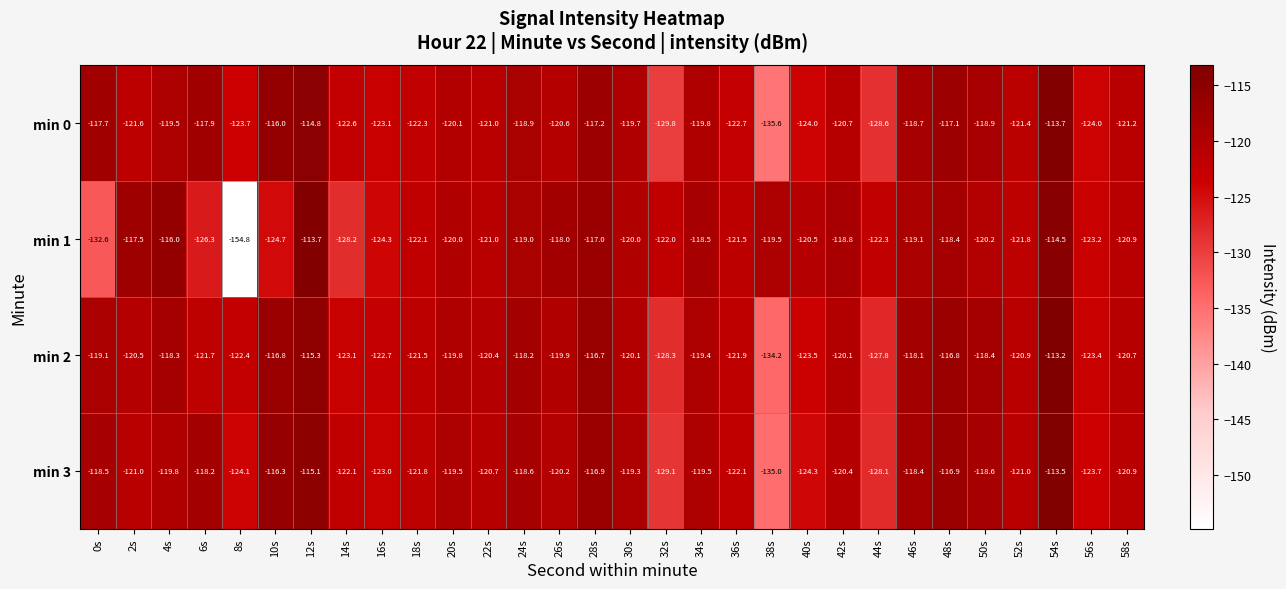

What is the total value across all series at 54s?

-454.9